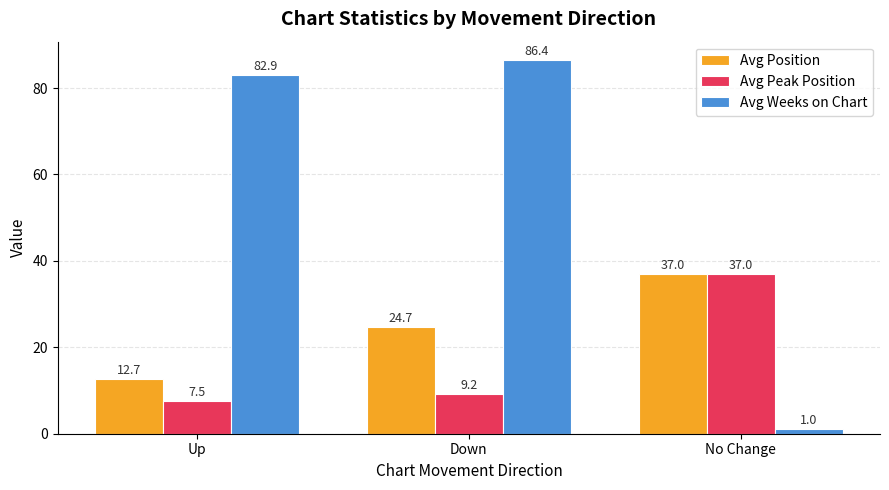

Is it true that Avg Peak Position equals 54.0 at No Change?

False